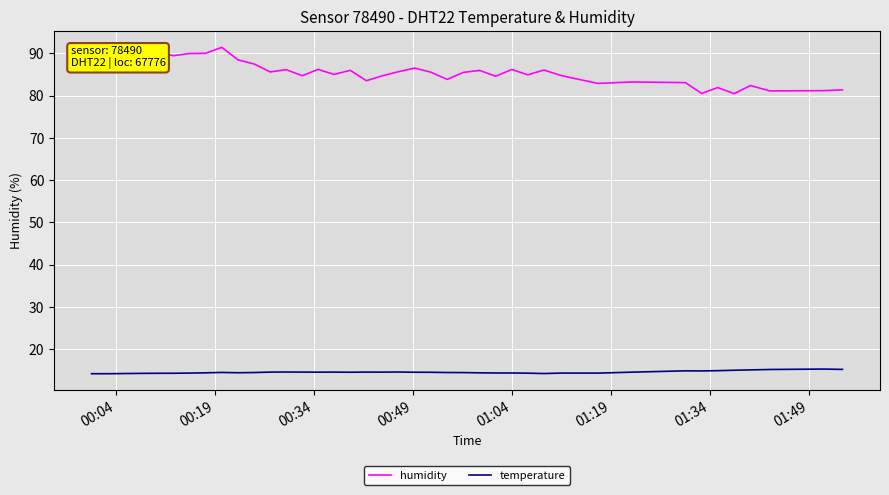

True or false: temperature and humidity cross at least once.

False